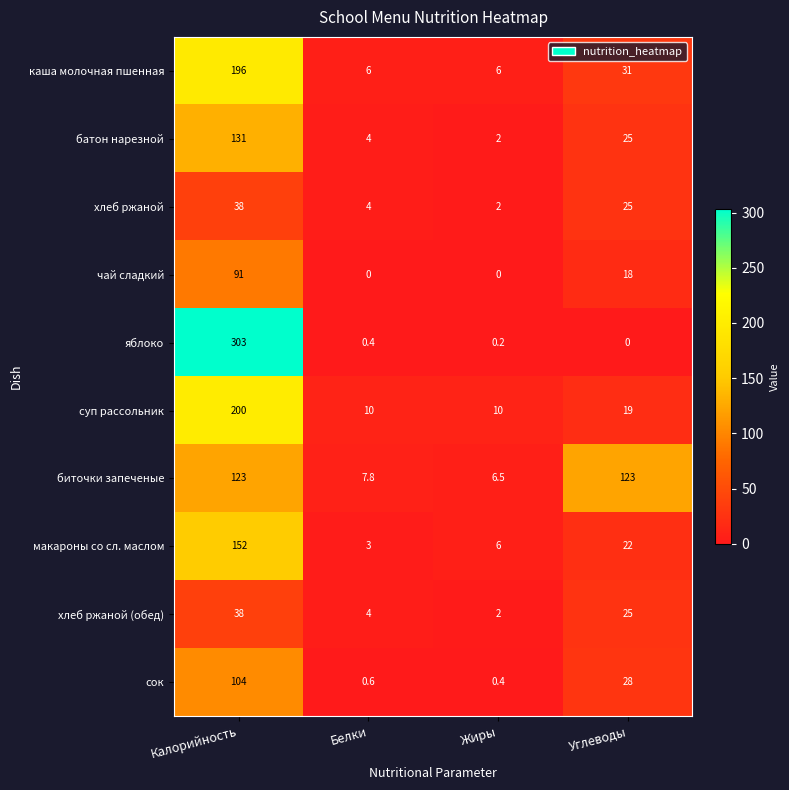

The value of хлеб ржаной (обед) at Жиры is 2.0. True or false?

True